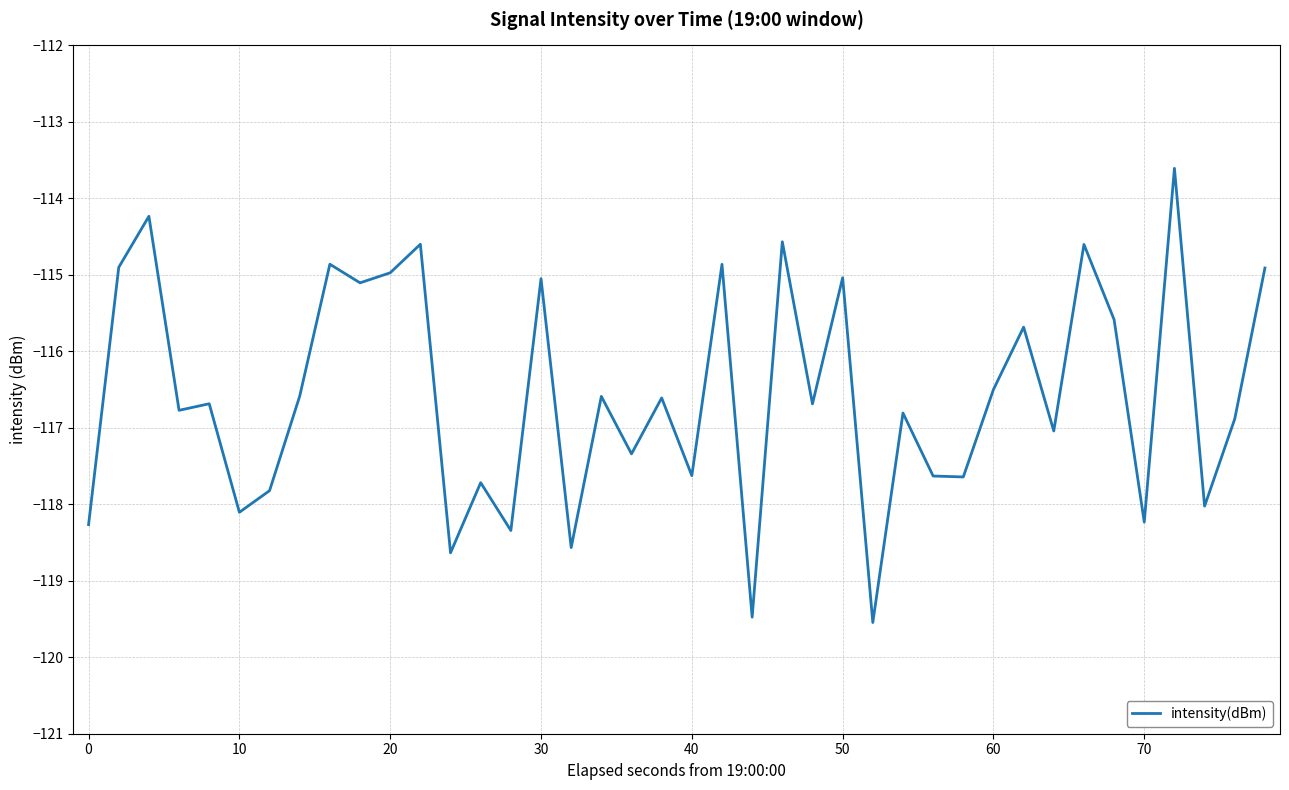

What is the minimum value shown in the chart?

-119.5